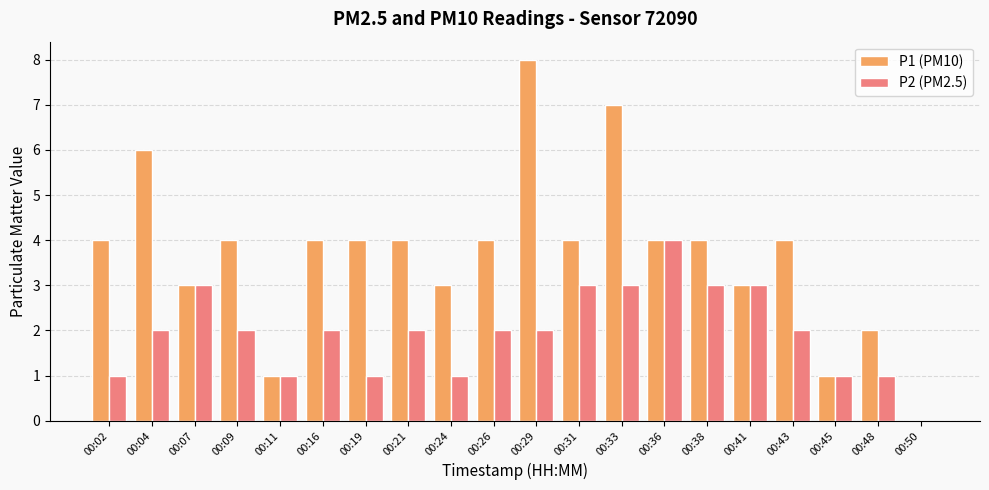

What is the difference between the P1 (PM10) values at 00:36 and 00:04?

2